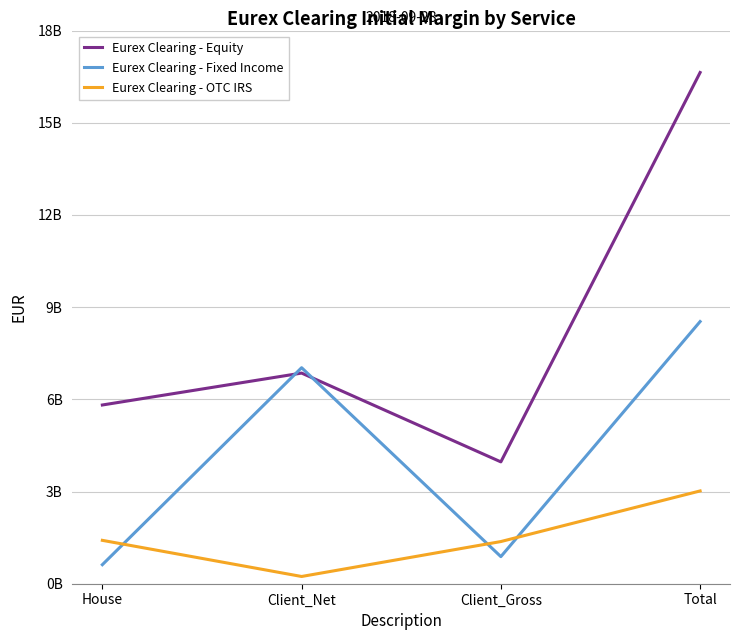

Does the chart have visible grid lines?

Yes